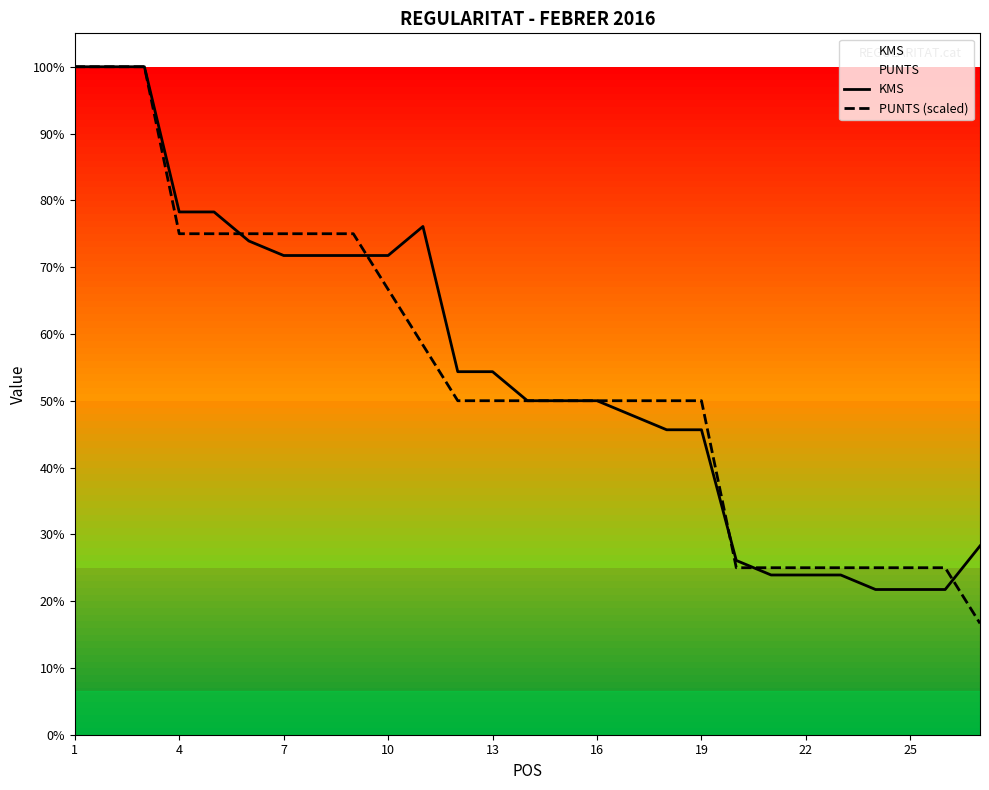

Which series ends up on top after the final intersection of PUNTS (scaled) and KMS?

KMS